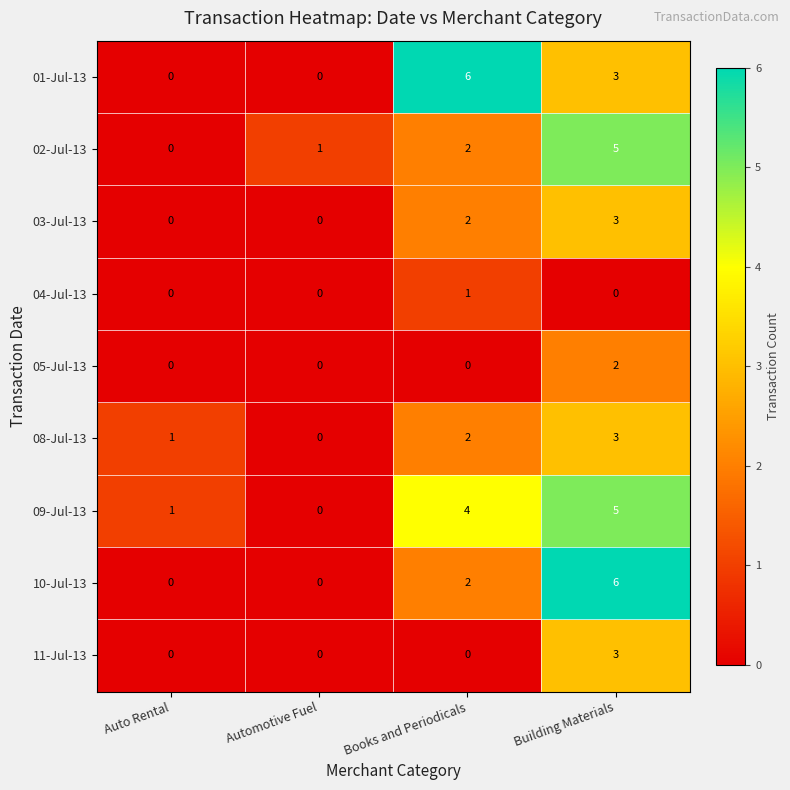

At which label is 09-Jul-13 closest to 2?

Auto Rental